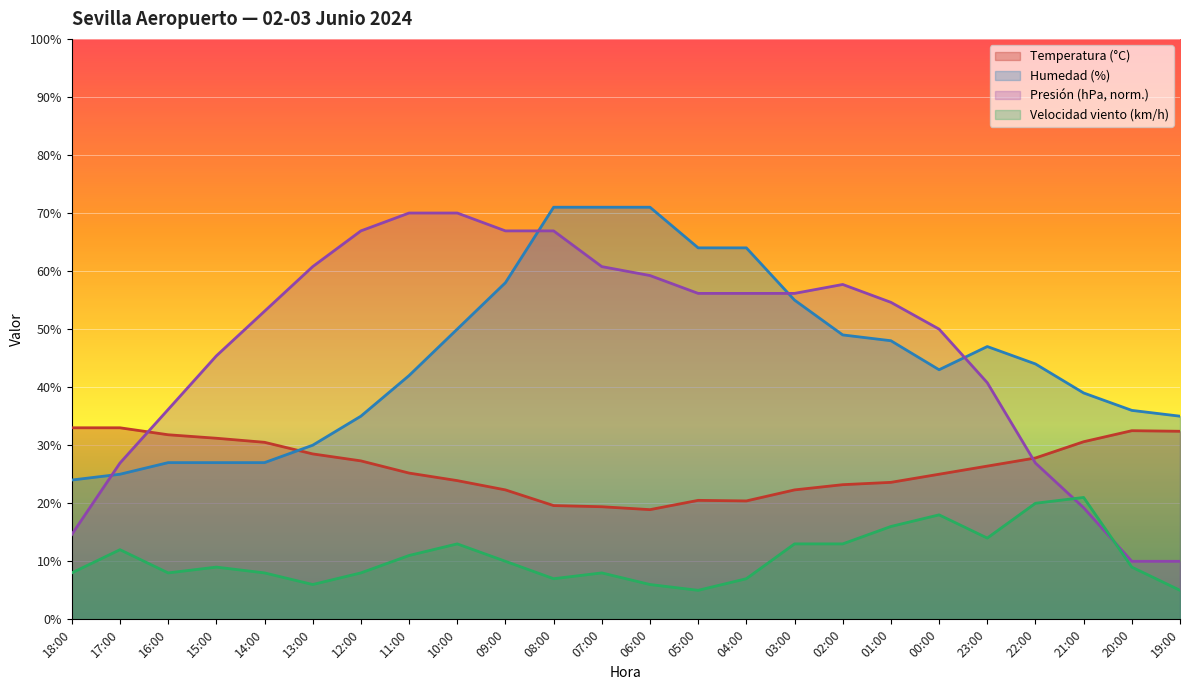

Which series changed the most between 14:00 and 05:00?

Humedad (%)